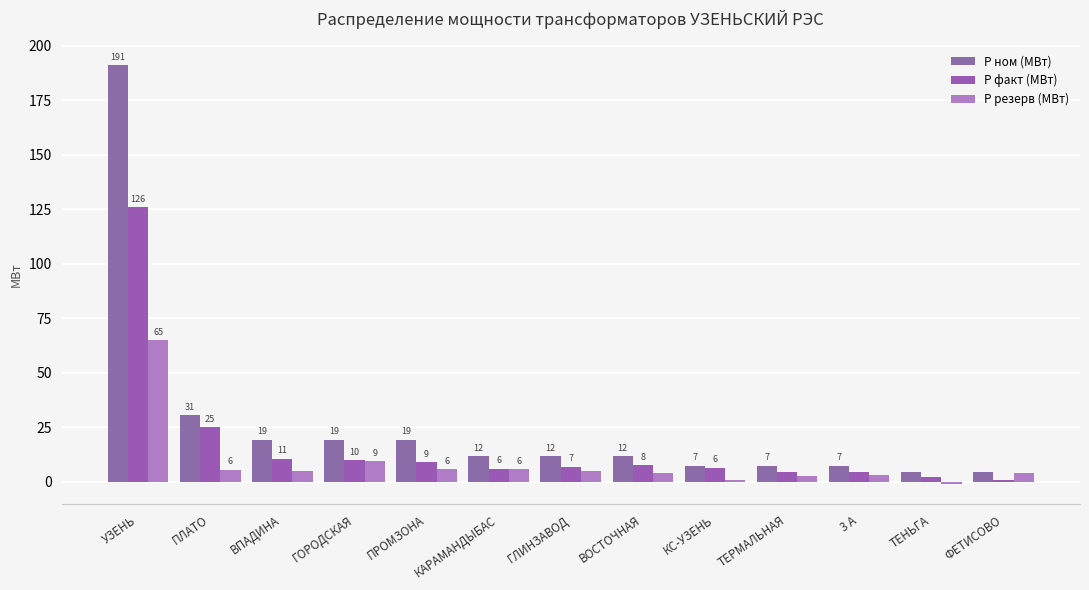

Is it true that Р резерв (МВт) equals 3.9 at ФЕТИСОВО?

True